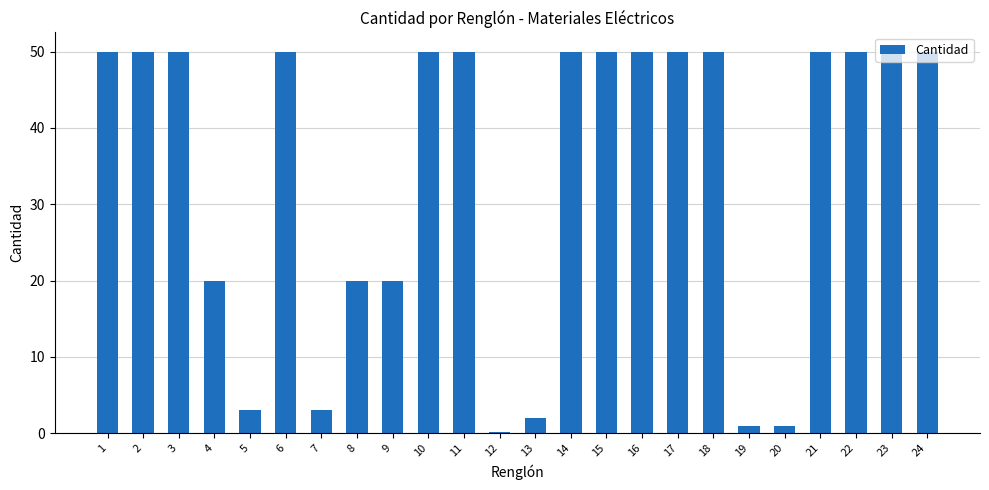

How many series are shown in this chart?

1